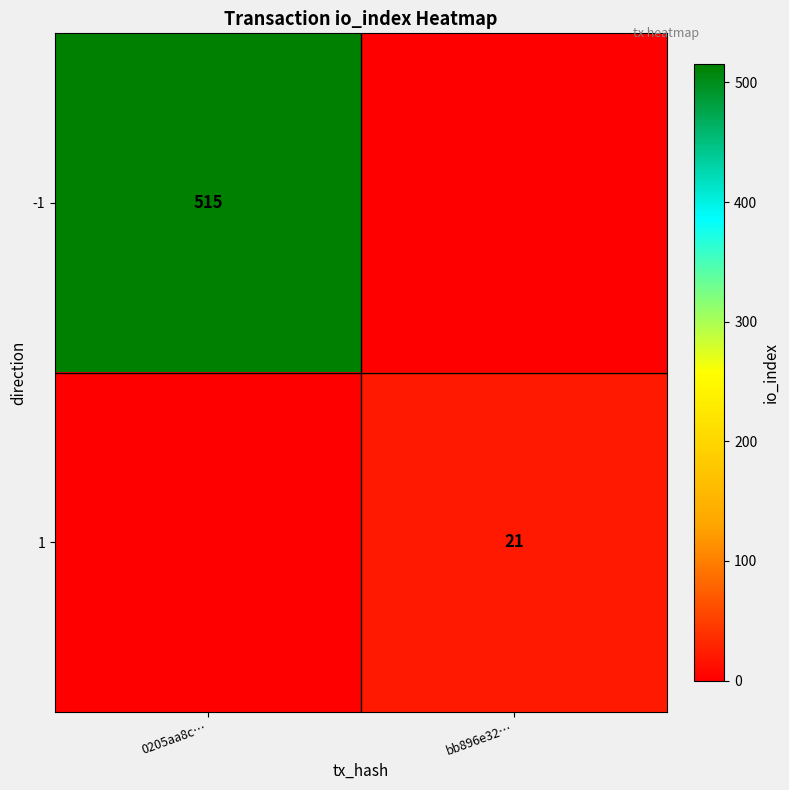

The value of -1 at 0205aa8c… is 515. True or false?

True